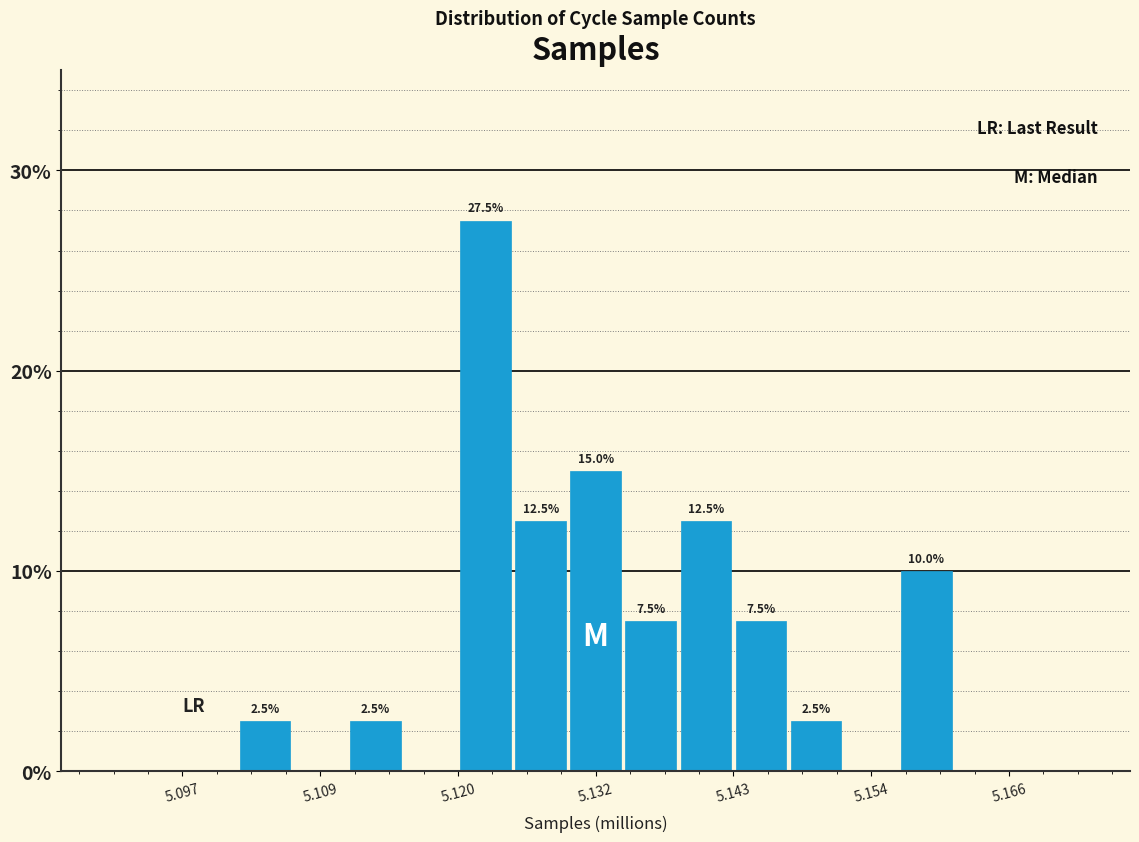

Around what value on the x-axis is the tallest bar? Give the approximate position of its centre, as read against the axis.

5.122